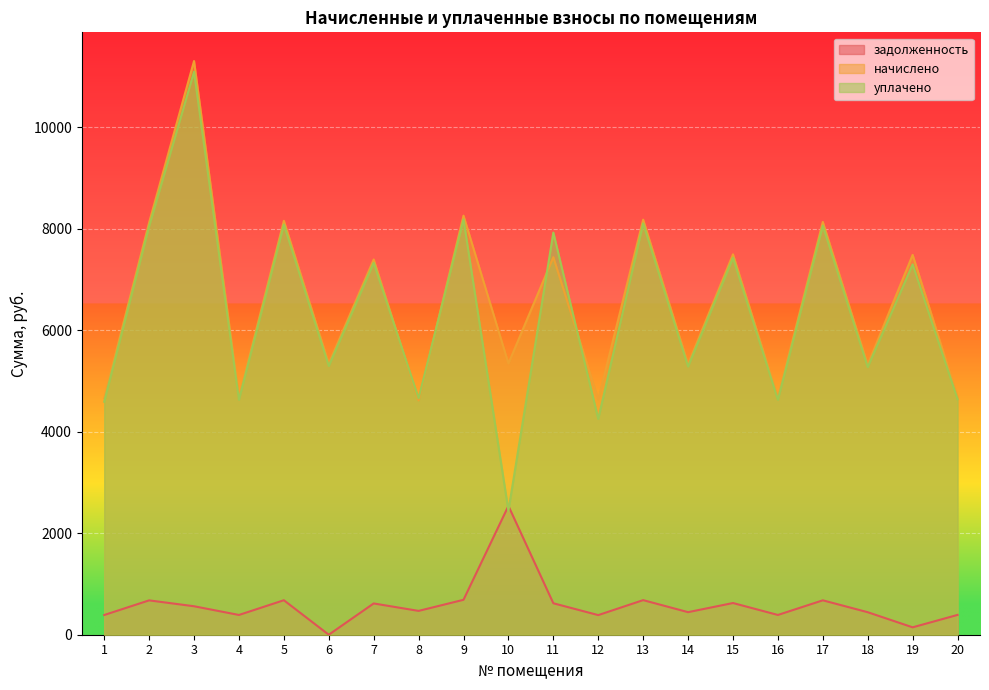

What is the sum of the начислено values at 2 and 12?

12766.0